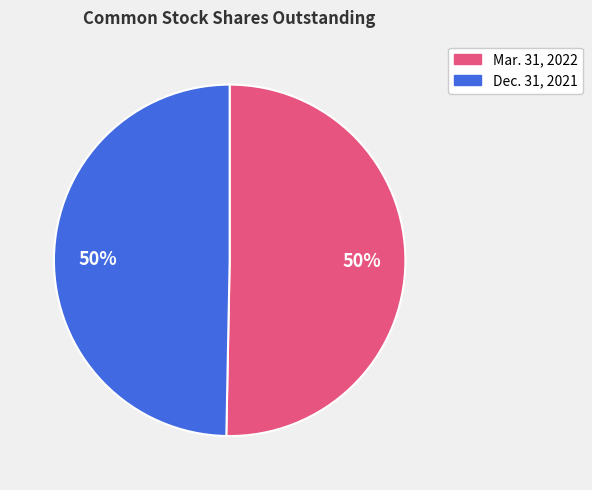

What is the ratio of the value at Dec. 31, 2021 to the value at Mar. 31, 2022?

1.0